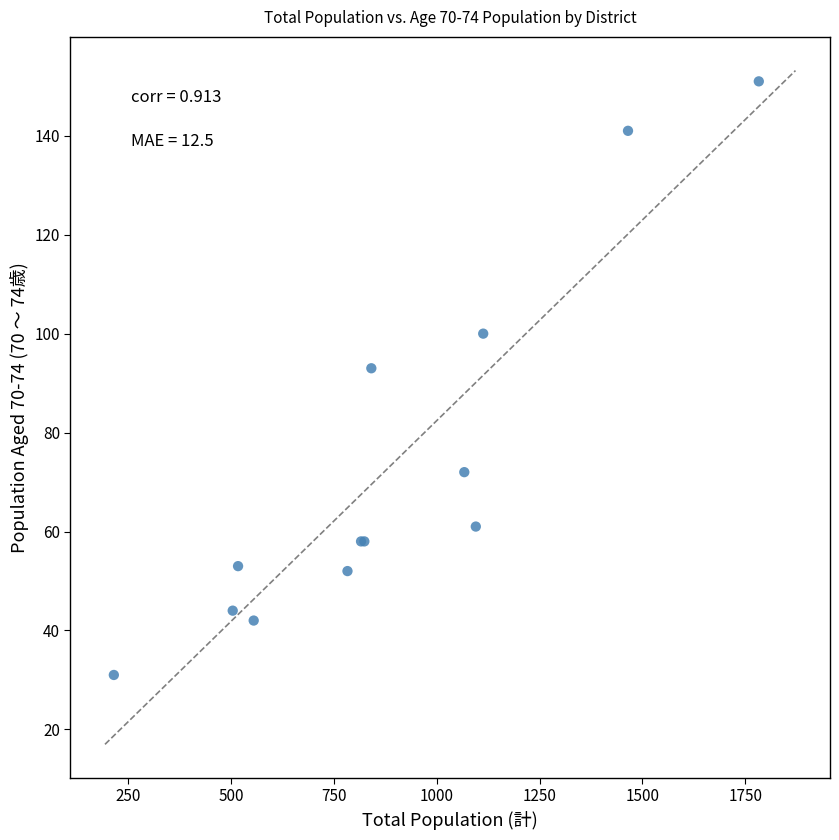

What Y value in the scatter plot is closest to 91?

93